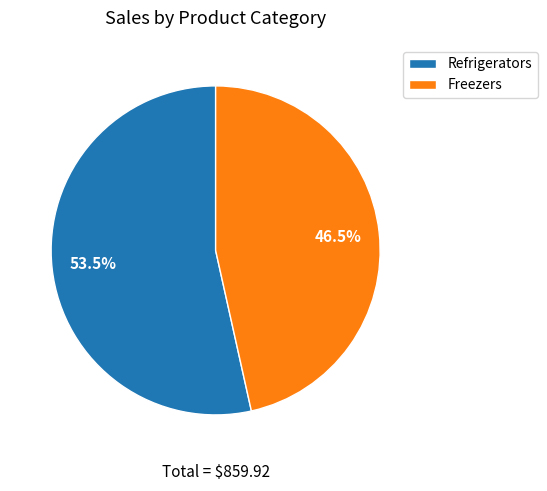

Which category has the biggest portion of the pie?

Refrigerators